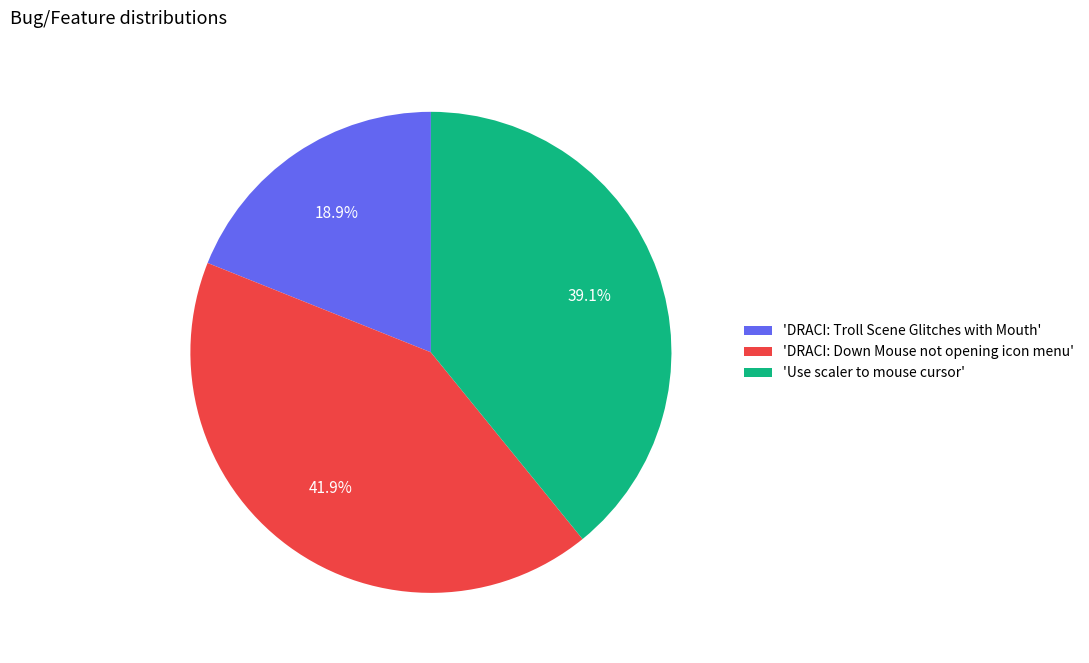

Which slice is the largest?

'DRACI: Down Mouse not opening icon menu'